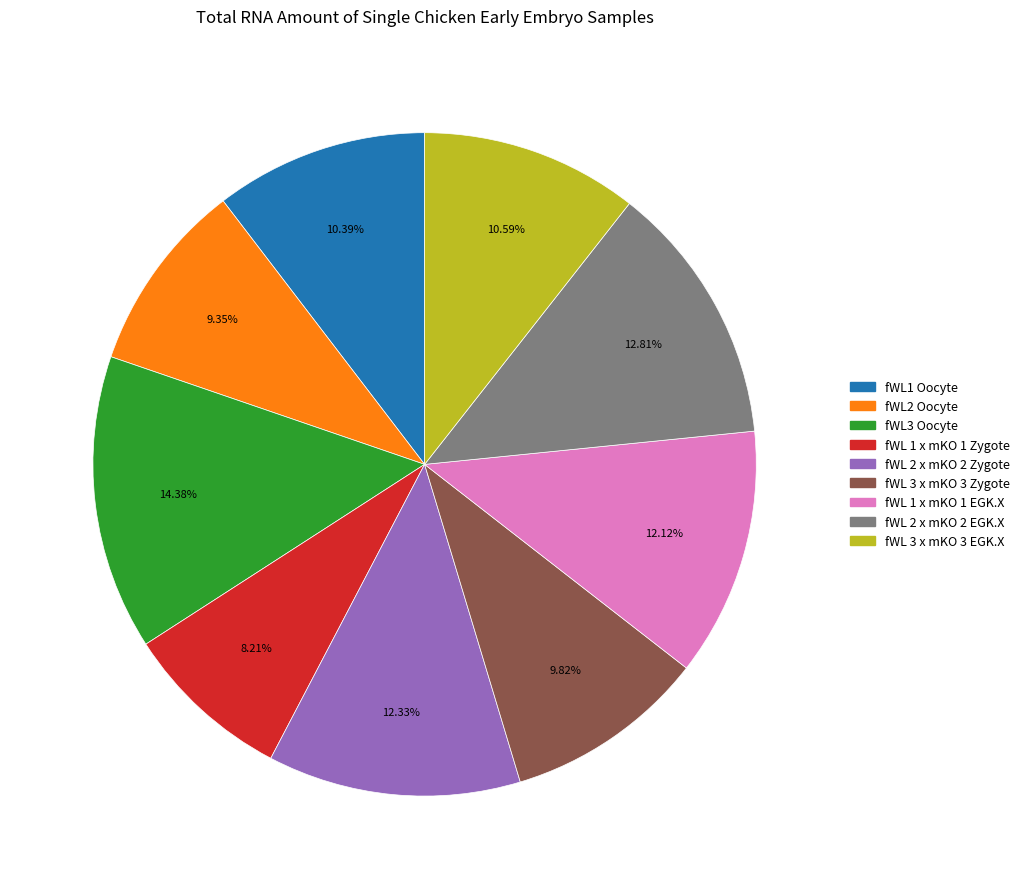

Which category has the smallest portion of the pie?

fWL 1 x mKO 1 Zygote